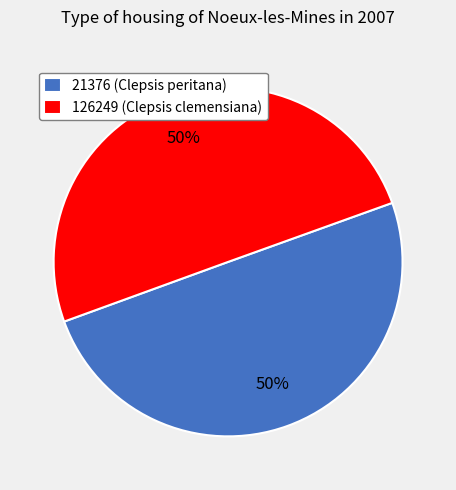

How many segments does this pie chart have?

2